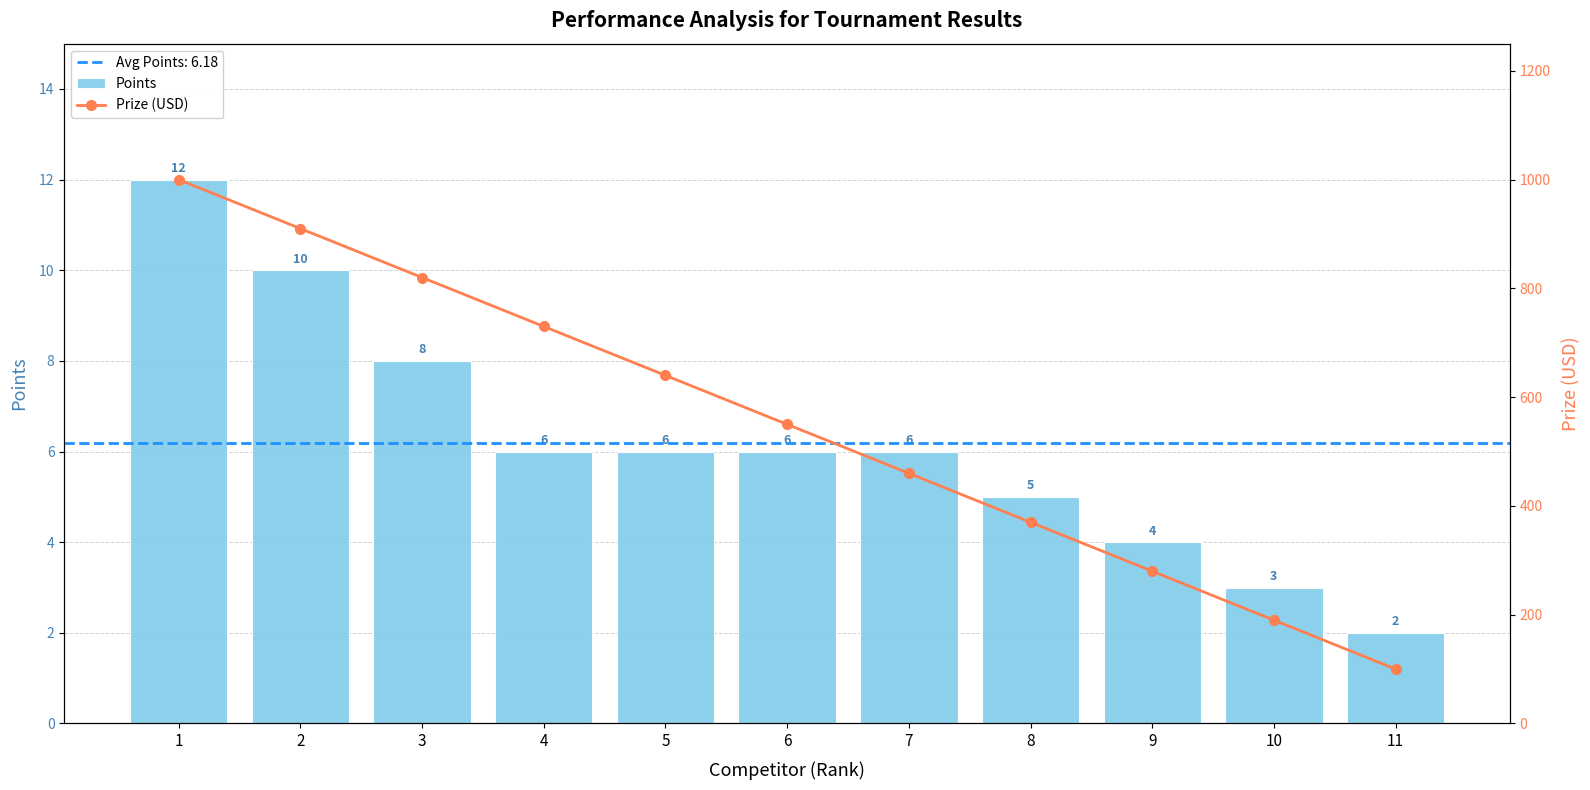

At which category is the sum across all series the highest?

1